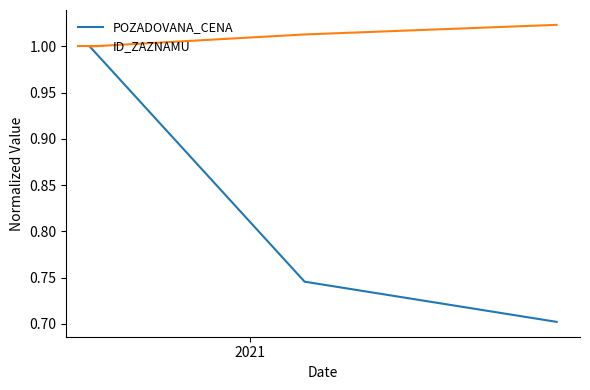

How many lines are shown in the chart?

2